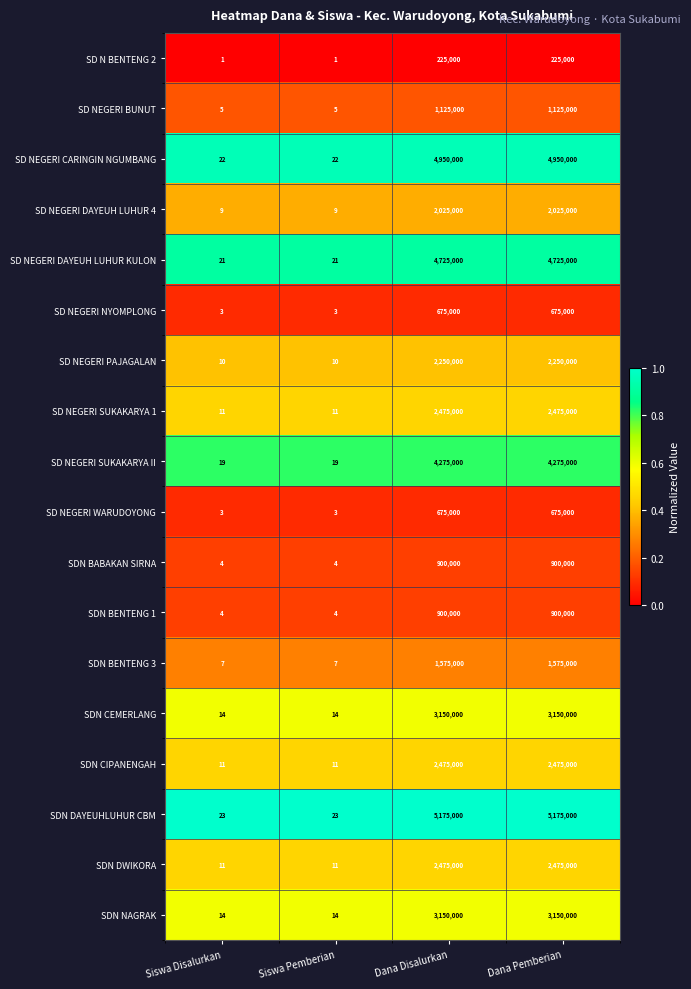

What is the sum of the SDN BENTENG 3 values at Siswa Disalurkan and Siswa Pemberian?

14